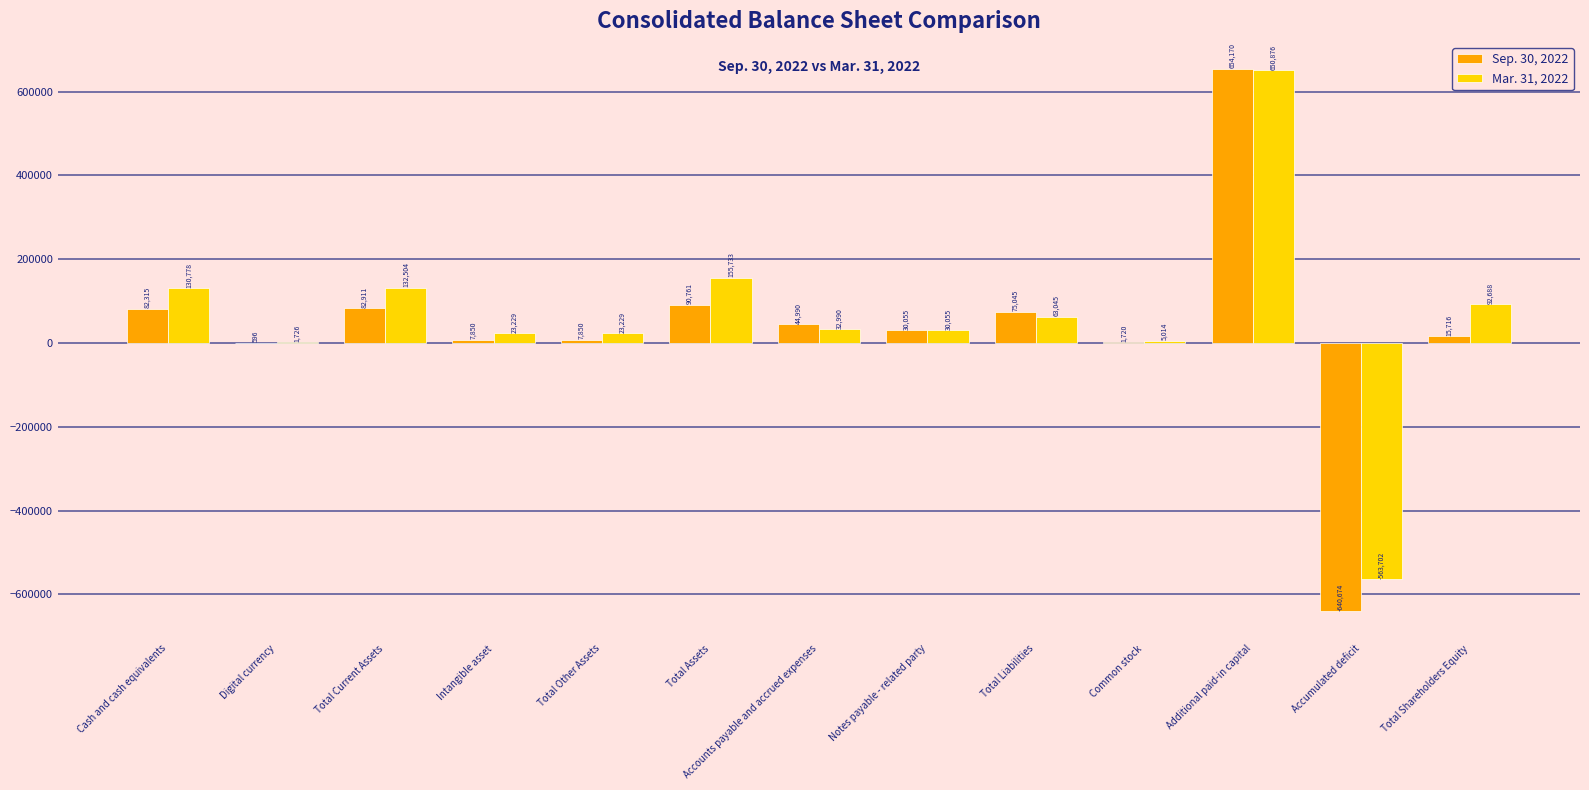

Reading left to right, list all the values displayed in this chart.

Sep. 30, 2022: Cash and cash equivalents=82315	Digital currency=596	Total Current Assets=82911	Intangible asset=7850	Total Other Assets=7850	Total Assets=90761	Accounts payable and accrued expenses=44990	Notes payable - related party=30055	Total Liabilities=75045	Common stock=1720	Additional paid-in capital=654170	Accumulated deficit=-640674	Total Shareholders Equity=15716
Mar. 31, 2022: Cash and cash equivalents=130778	Digital currency=1726	Total Current Assets=132504	Intangible asset=23229	Total Other Assets=23229	Total Assets=155733	Accounts payable and accrued expenses=32990	Notes payable - related party=30055	Total Liabilities=63045	Common stock=5014	Additional paid-in capital=650876	Accumulated deficit=-563702	Total Shareholders Equity=92688